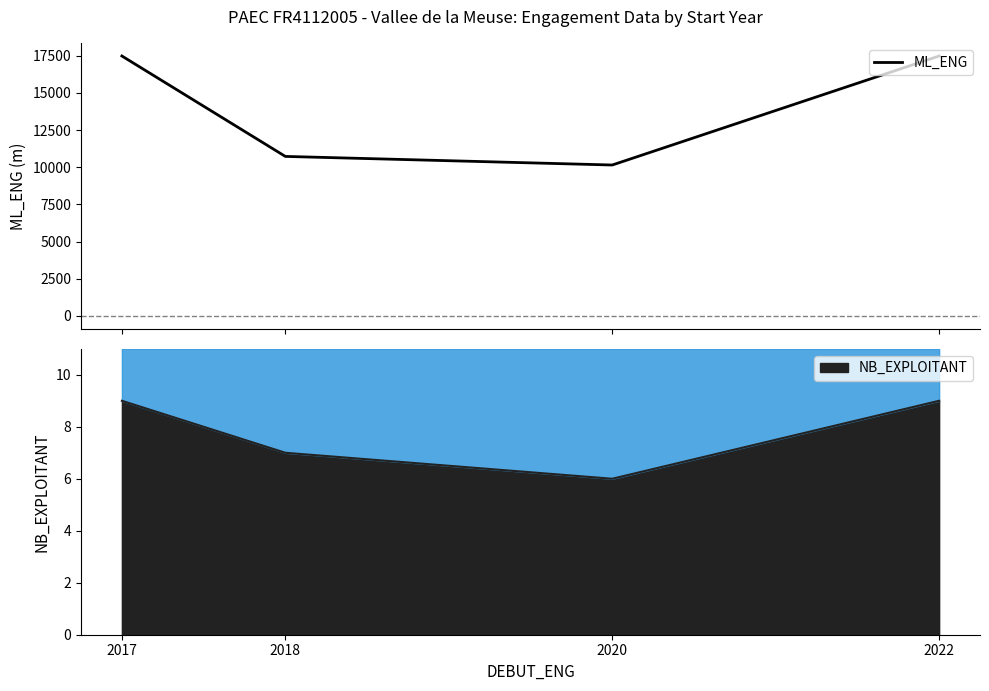

What is the sum of all values?

55830